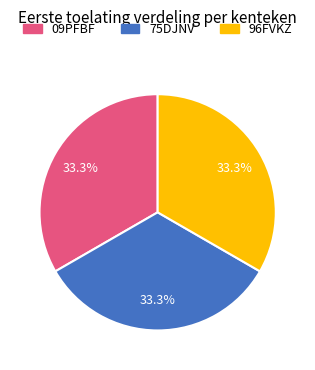

To the nearest percent, what is the average slice percentage?

33%